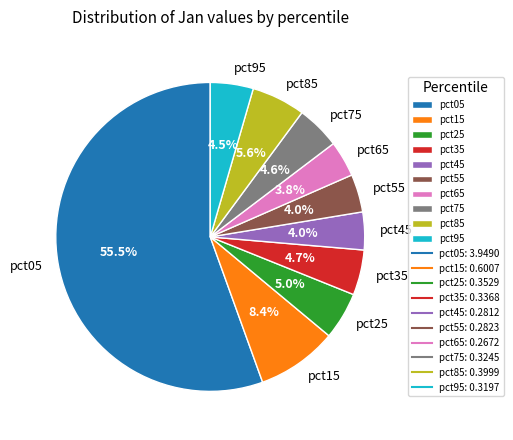

The pct95 slice represents 16% of the pie. True or false?

False